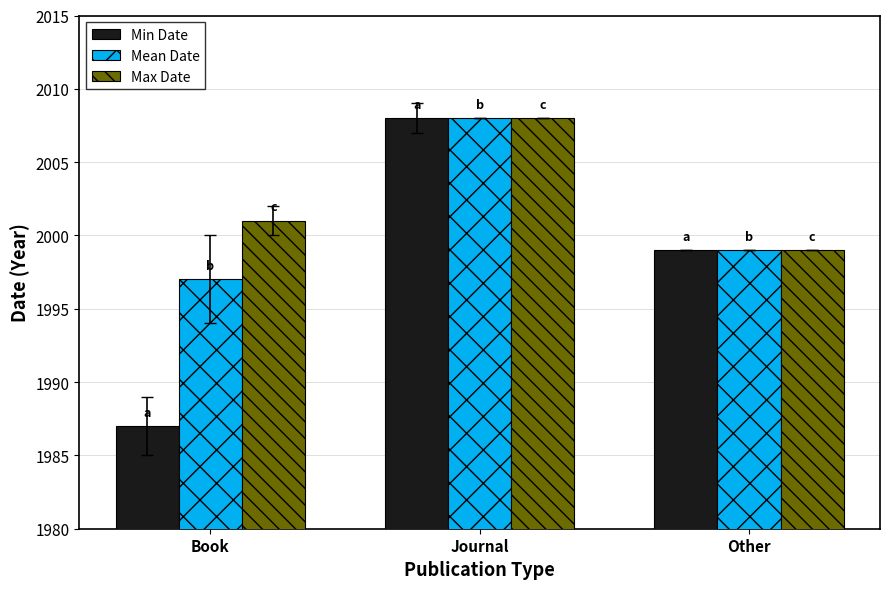

How many data points does each series have?

3